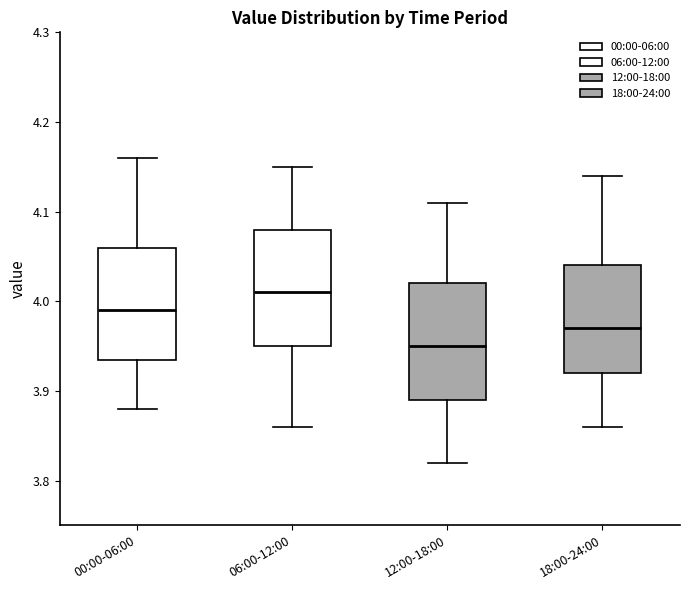

Reading left to right, transcribe this box plot: for each box, give where its median line is, the range the box spans, and where its two whiskers end, as read against the y-axis. The values are not printed on the chart, so give them approximately, as read against the axis.

00:00-06:00: median 3.99, box 3.94 to 4.06, whiskers 3.88 to 4.16
06:00-12:00: median 4.01, box 3.95 to 4.08, whiskers 3.86 to 4.15
12:00-18:00: median 3.95, box 3.89 to 4.02, whiskers 3.82 to 4.11
18:00-24:00: median 3.97, box 3.92 to 4.04, whiskers 3.86 to 4.14